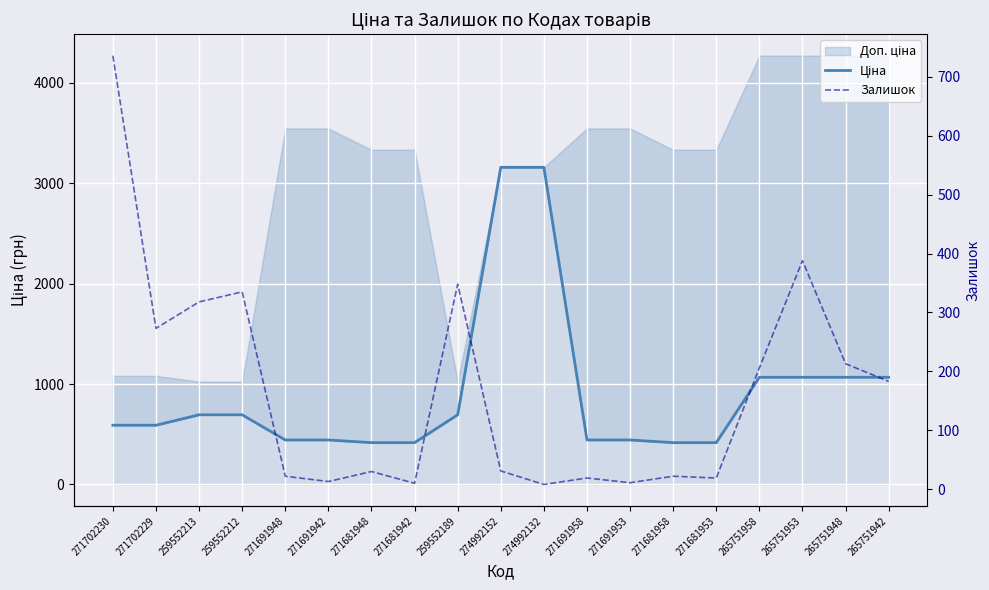

Reading left to right, list all the values displayed in this chart.

Ціна: 271702230=589.9	271702229=589.9	259552213=693.7	259552212=693.7	271691948=443.1	271691942=443.1	271681948=416.6	271681942=416.6	259552189=693.7	274992152=3157.9	274992132=3157.9	271691958=443.1	271691953=443.1	271681958=416.6	271681953=416.6	265751958=1067.3	265751953=1067.3	265751948=1067.3	265751942=1067.3
Залишок: 271702230=736.0	271702229=273.0	259552213=318.0	259552212=335.0	271691948=22.0	271691942=13.0	271681948=30.0	271681942=10.0	259552189=348.0	274992152=31.0	274992132=8.0	271691958=19.0	271691953=11.0	271681958=22.0	271681953=19.0	265751958=206.0	265751953=388.0	265751948=213.0	265751942=183.0